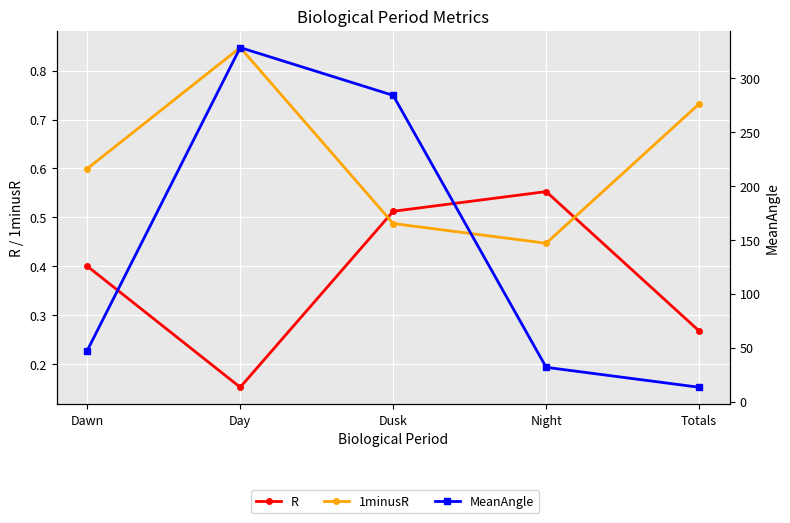

Count the R values in the range 0 to 1.

5